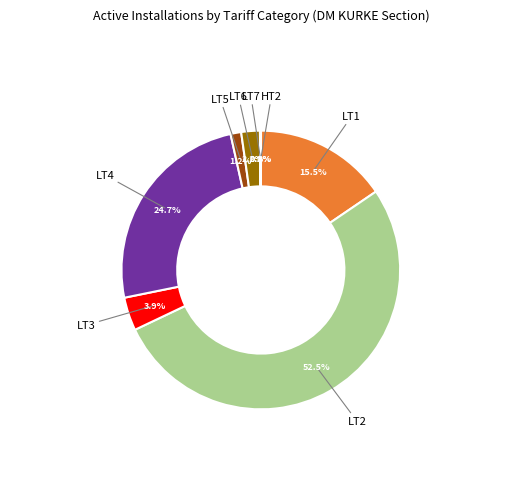

Count the number of slices in the pie.

8